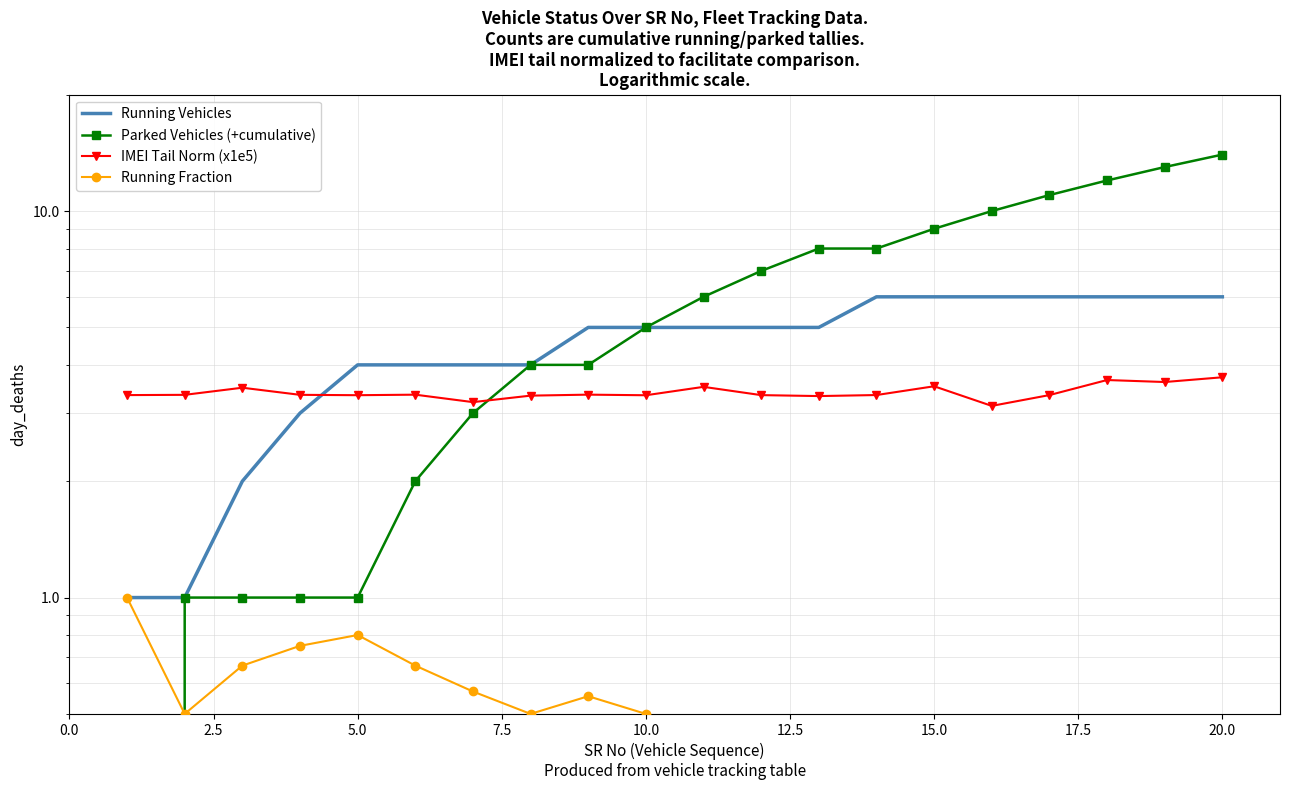

List the series in order of their peak value, lowest first.

Running Fraction, IMEI Tail Norm (x1e5), Running Vehicles, Parked Vehicles (+cumulative)